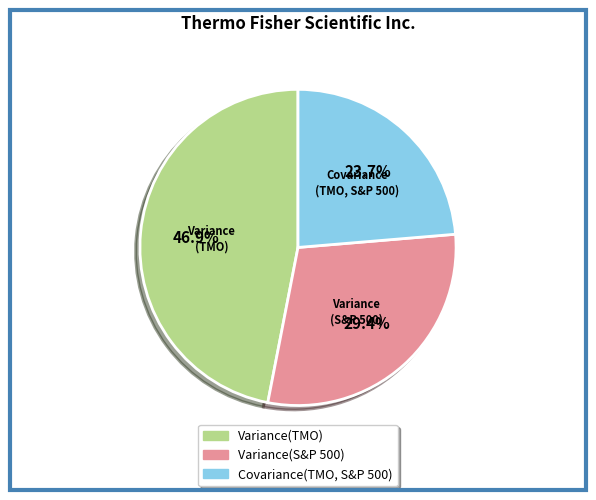

True or false: Variance(TMO) accounts for 33% of the total.

False